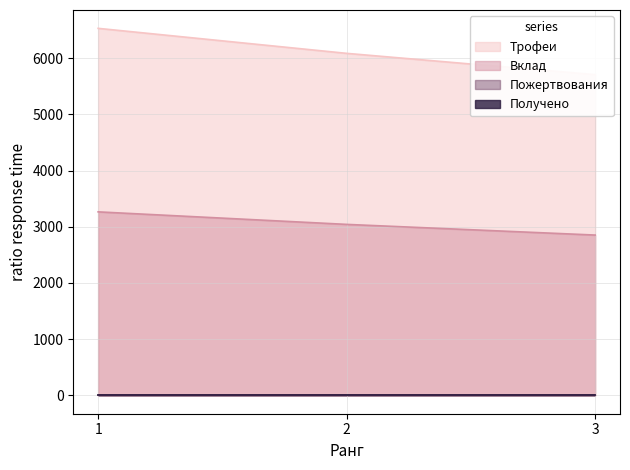

The value of Трофеи at 3 is 3696. True or false?

False